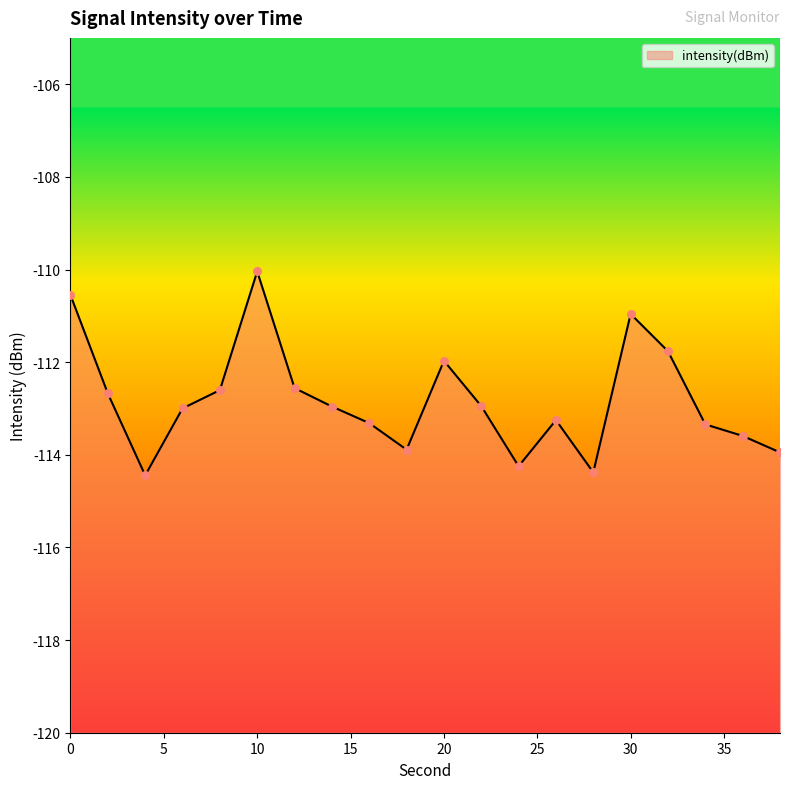

Which has a higher value, 24 or 38?

38